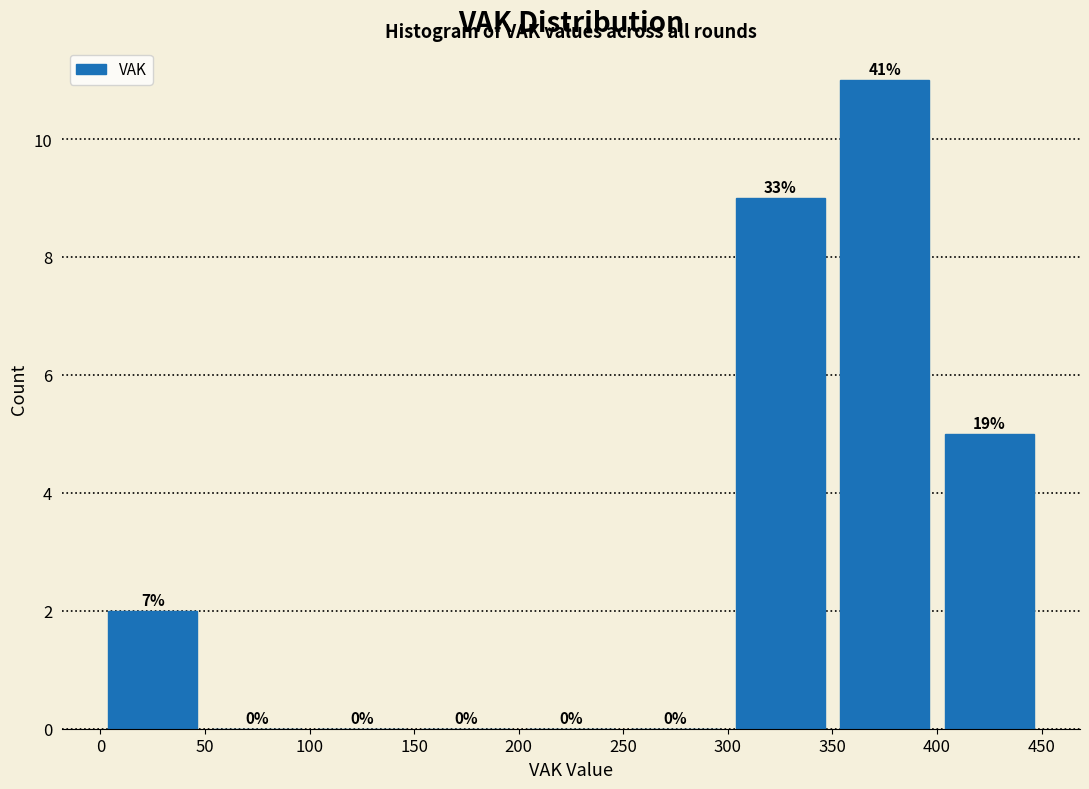

Over which range of the x-axis is the bar tallest?

350 to 400